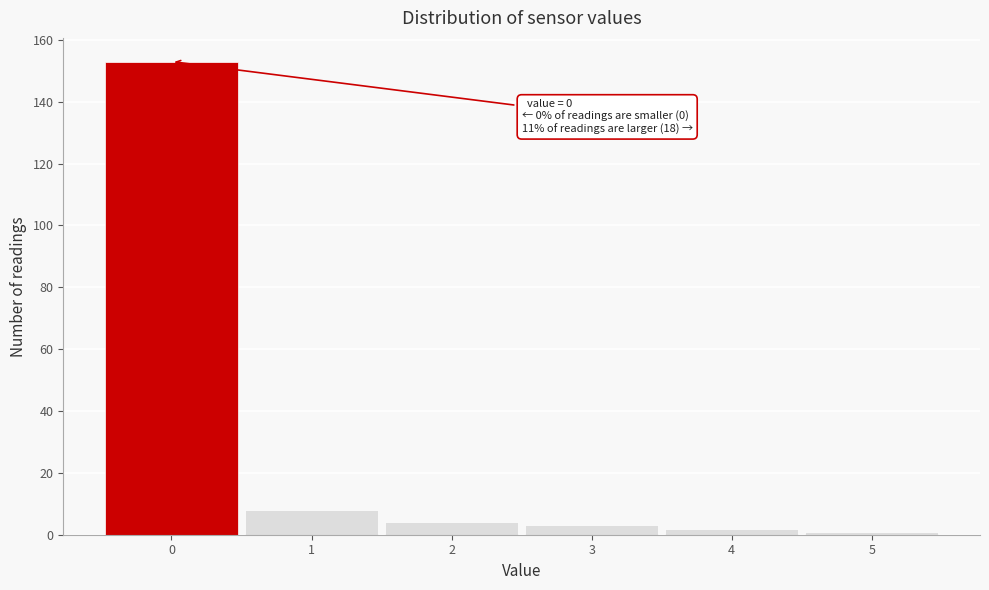

Over which range of the x-axis is the bar tallest?

-0.5 to 0.5